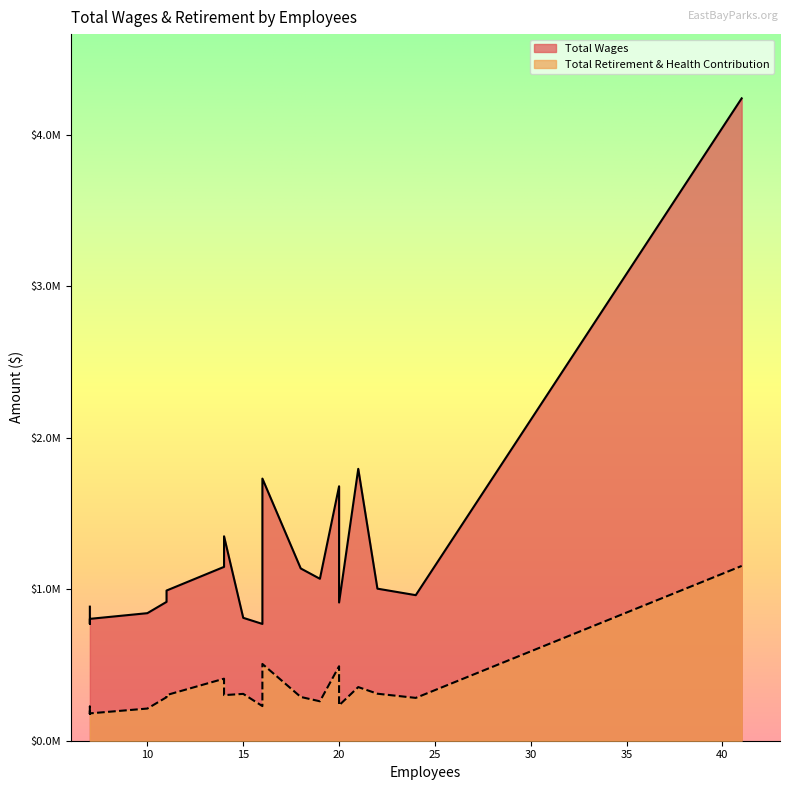

Rank the categories by Total Retirement & Health Contribution value from highest to lowest.

41, 16, 20, 14, 21, 22, 15, 11, 14, 18, 11, 24, 19, 20, 16, 7, 10, 7, 7, 7